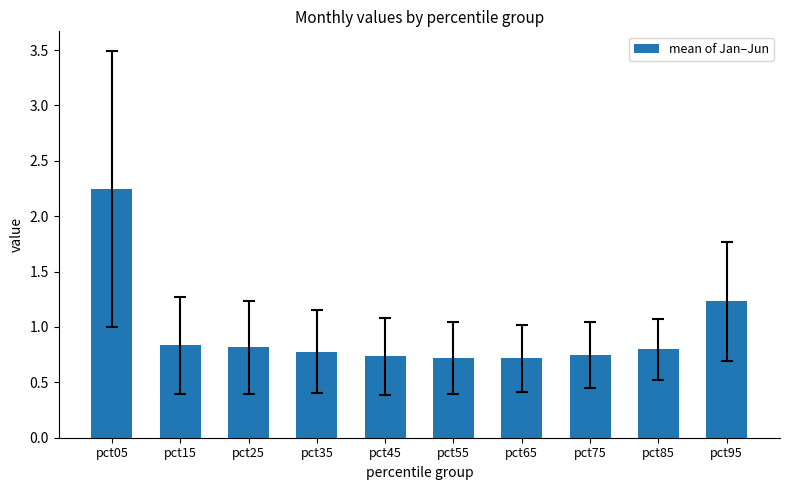

What is the value of the 4th bar from the left?

0.8